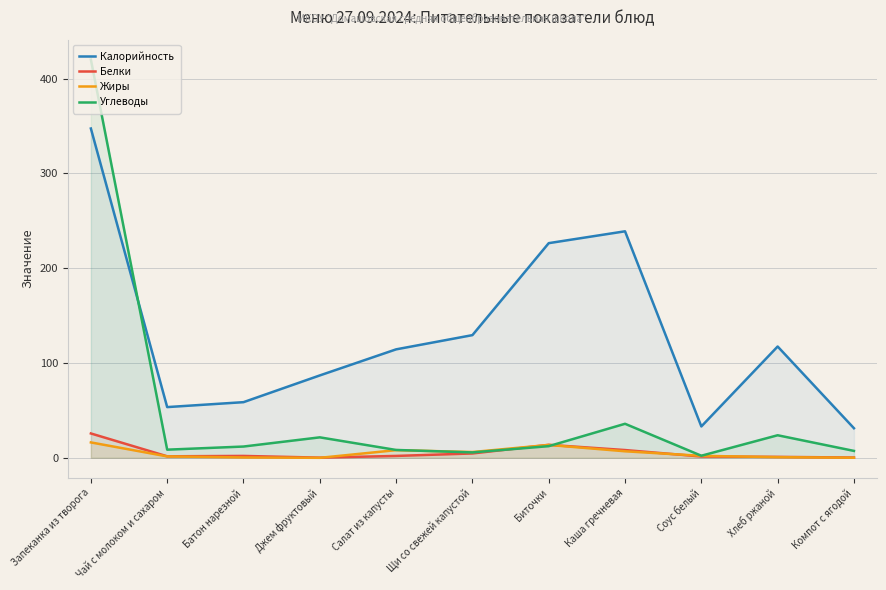

What is the total value across all series at Соус белый?

38.8